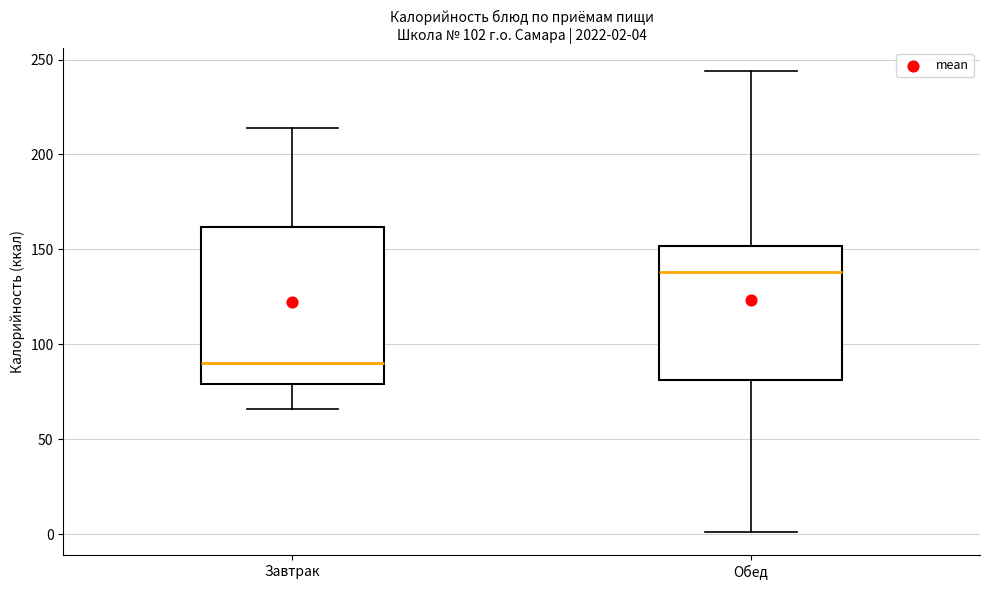

Which box is the tallest, from its lower edge to its upper edge?

Завтрак